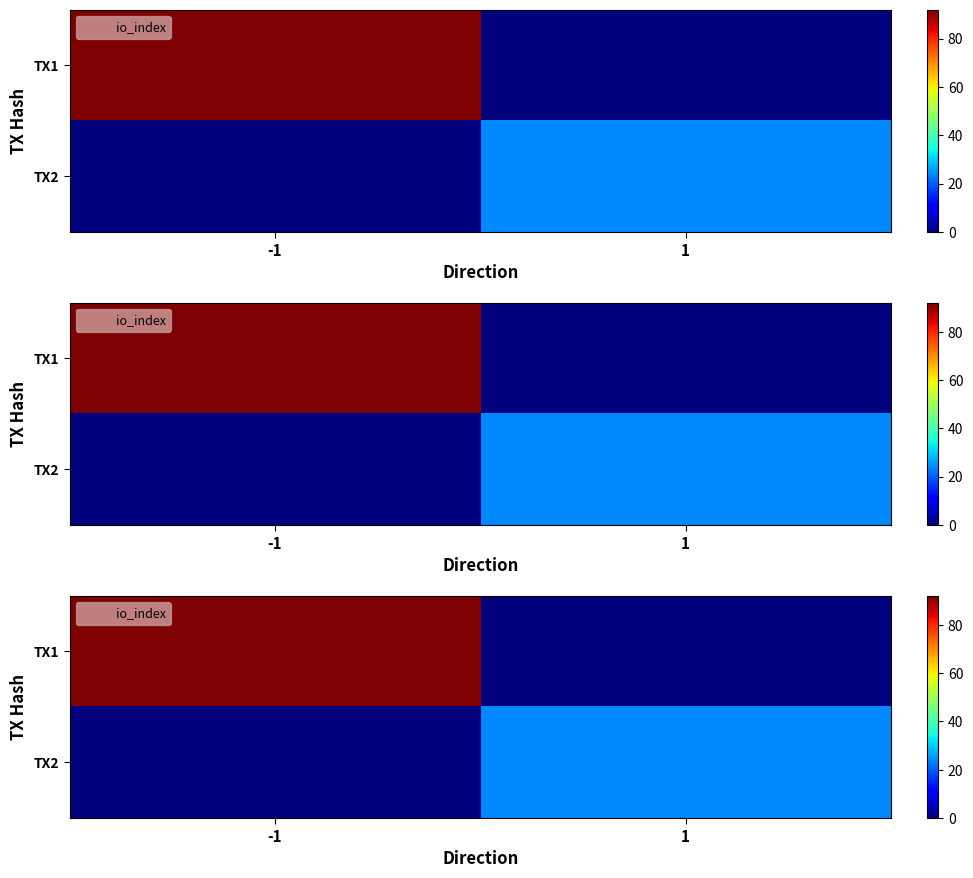

What is the difference between the TX2 values at 1 and -1?

24